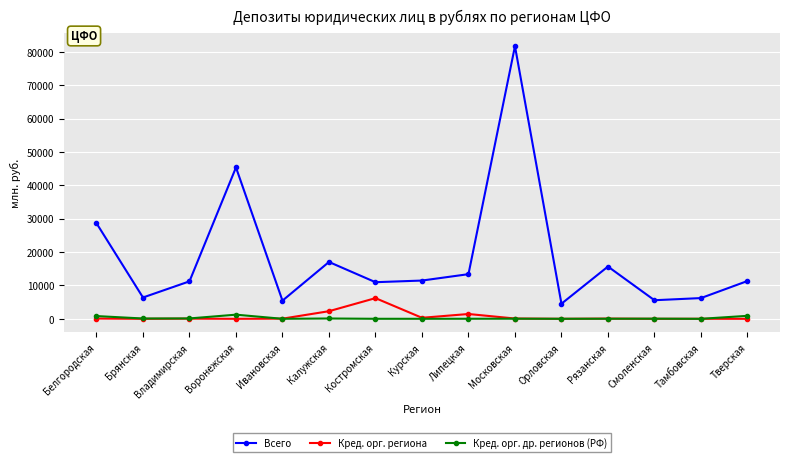

What is the sum of the Всего values at Московская and Калужская?

98693